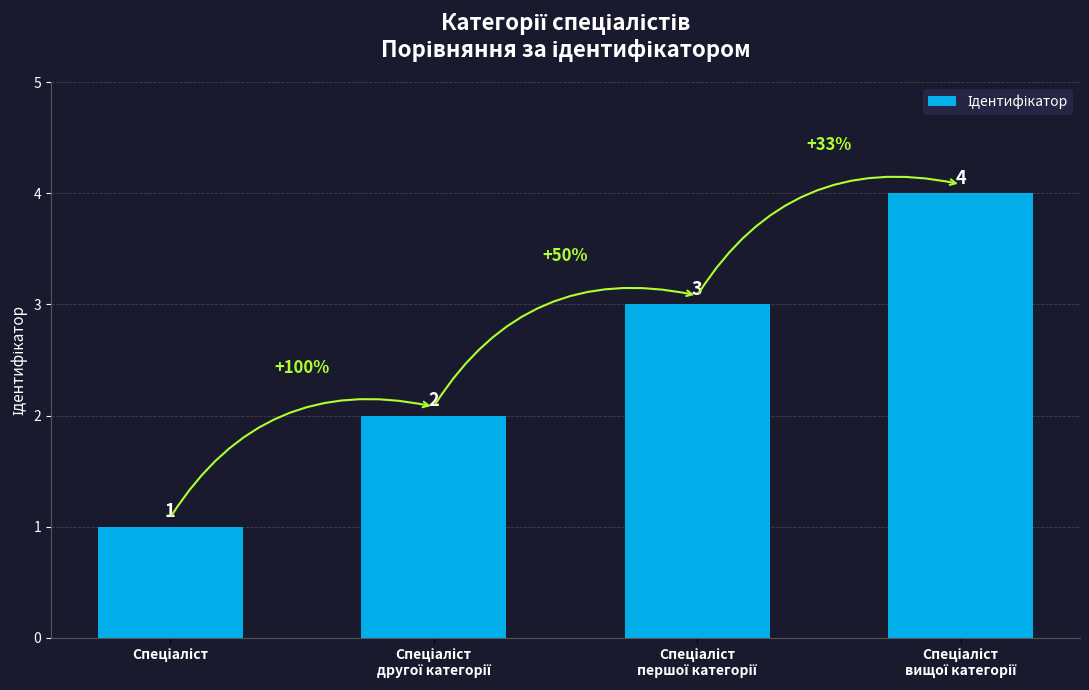

What is the difference between the maximum and minimum values?

3